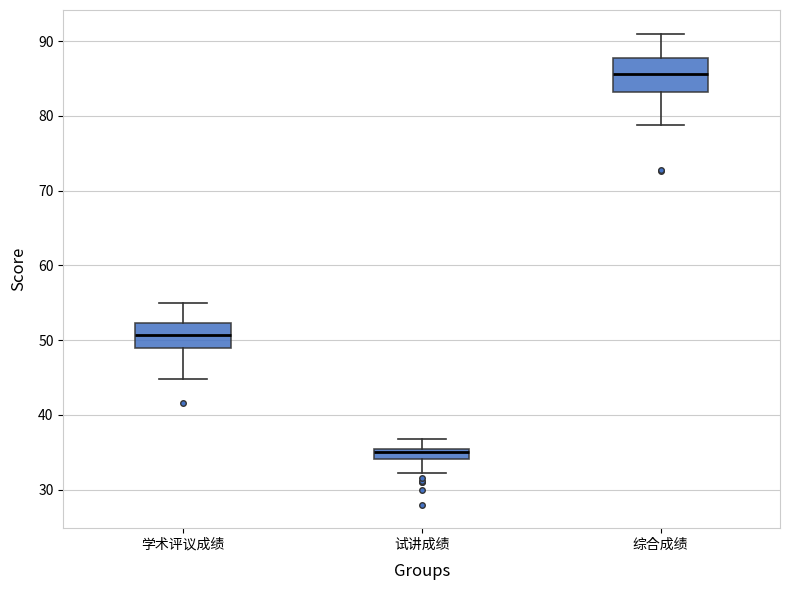

Where does the upper whisker of the box for 试讲成绩 end on the y-axis? The values are not printed on the chart, so give them approximately, as read against the axis.

37